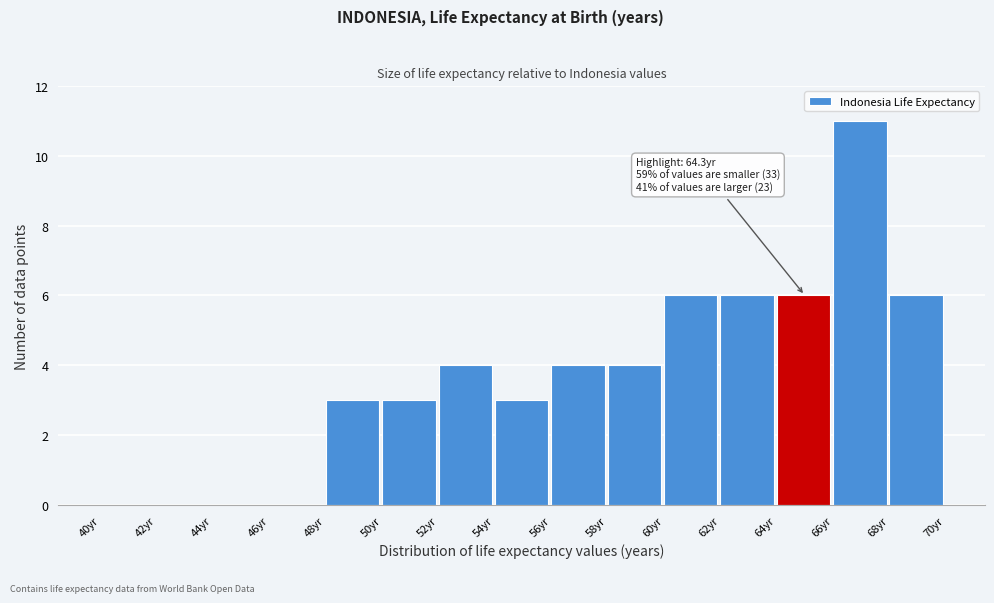

Which range on the x-axis has the tallest bar?

66 to 68